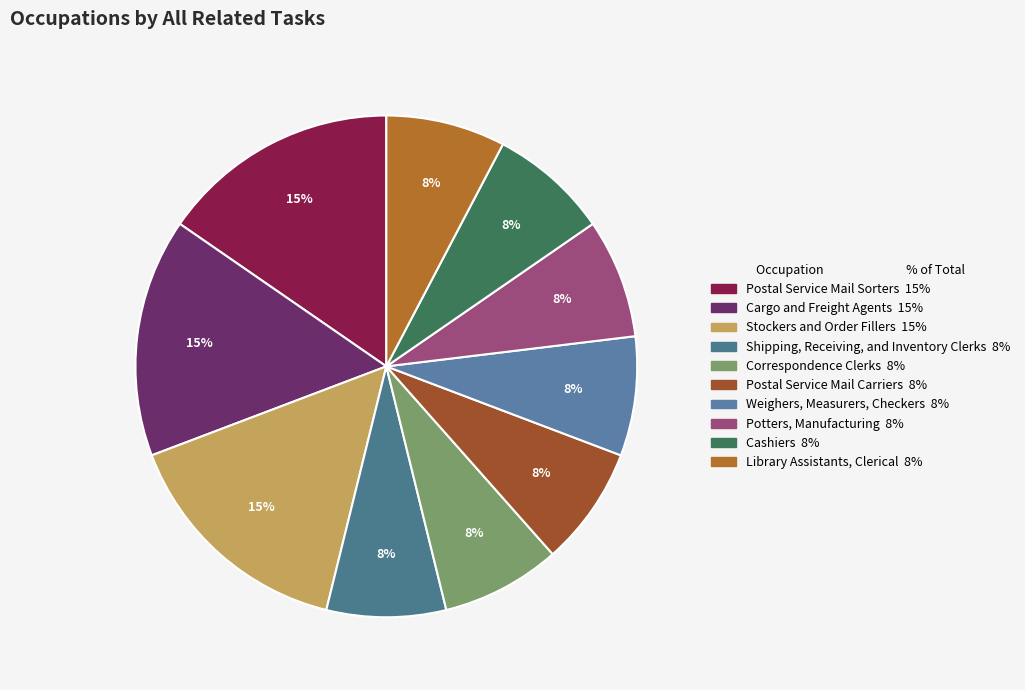

Between Potters, Manufacturing and Library Assistants, Clerical, which is larger?

Potters, Manufacturing